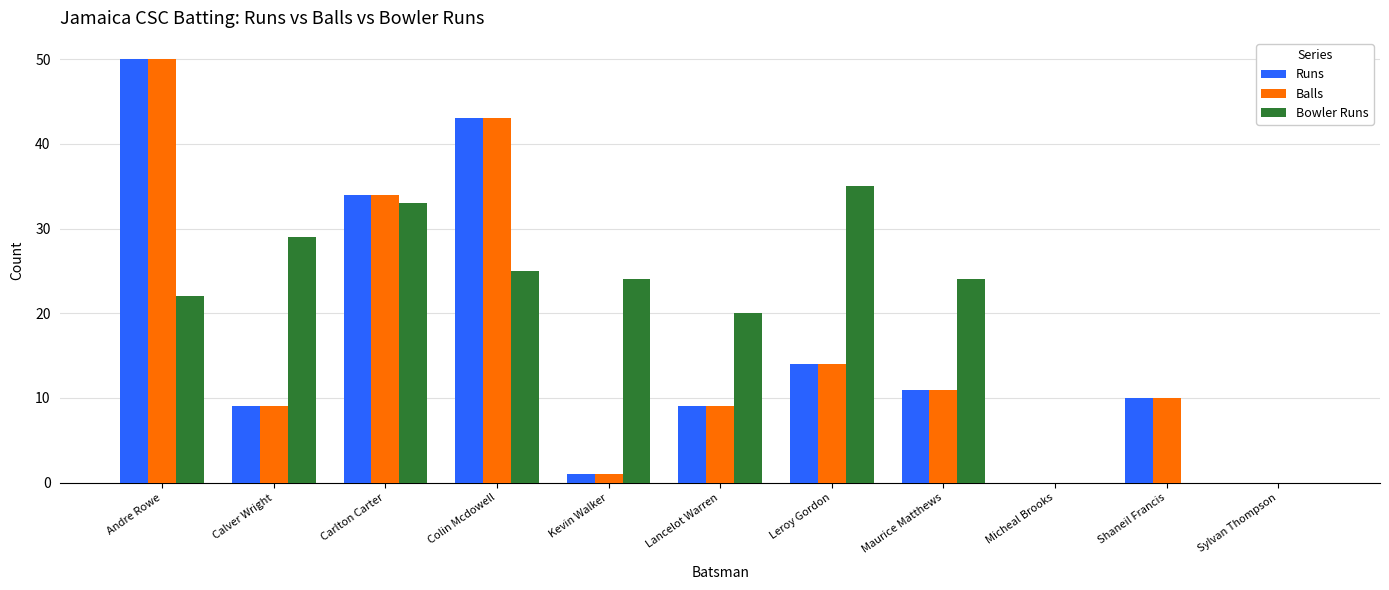

How many distinct data groups are displayed?

3